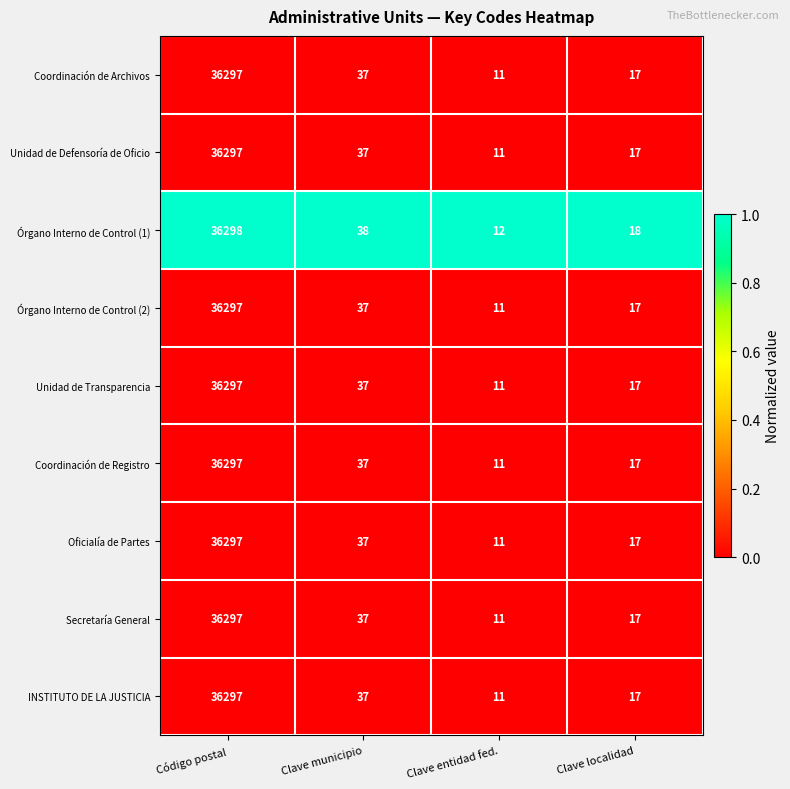

The value of Coordinación de Archivos at Código postal is 36297. True or false?

True